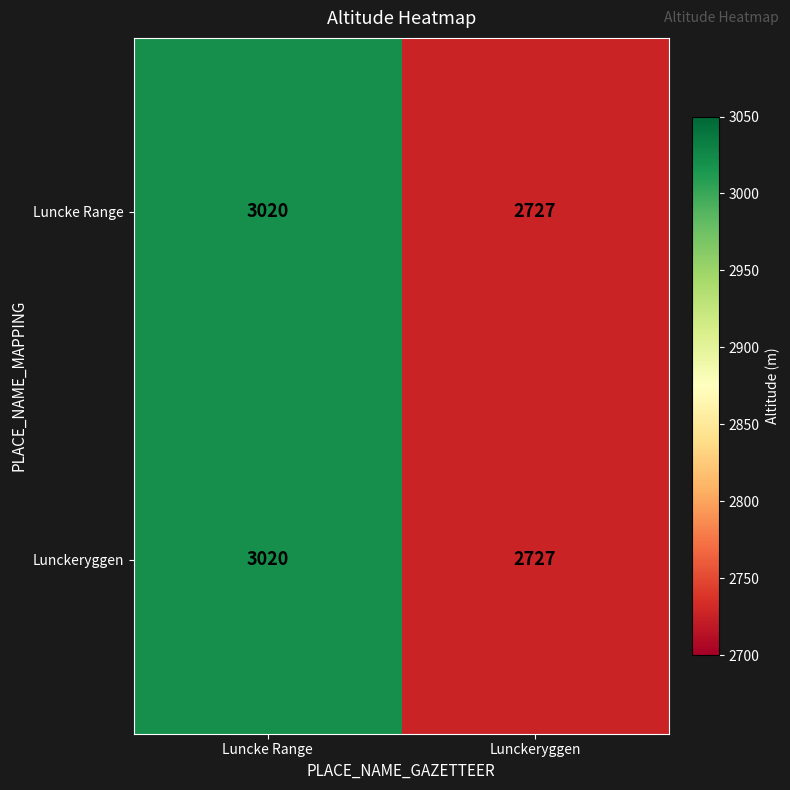

At which label is Lunckeryggen closest to 2873?

Lunckeryggen